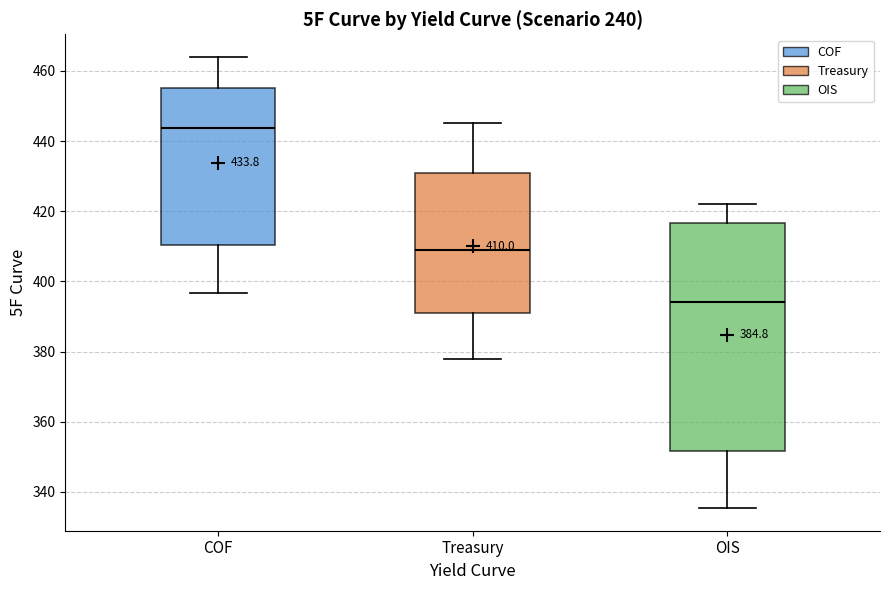

Which box has the lowest median line?

OIS